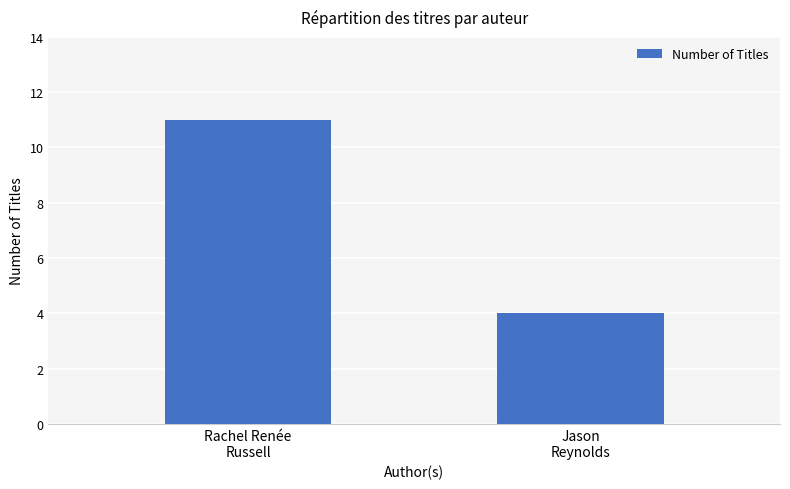

What is the label of the 1st bar from the left?

Rachel Renée
Russell